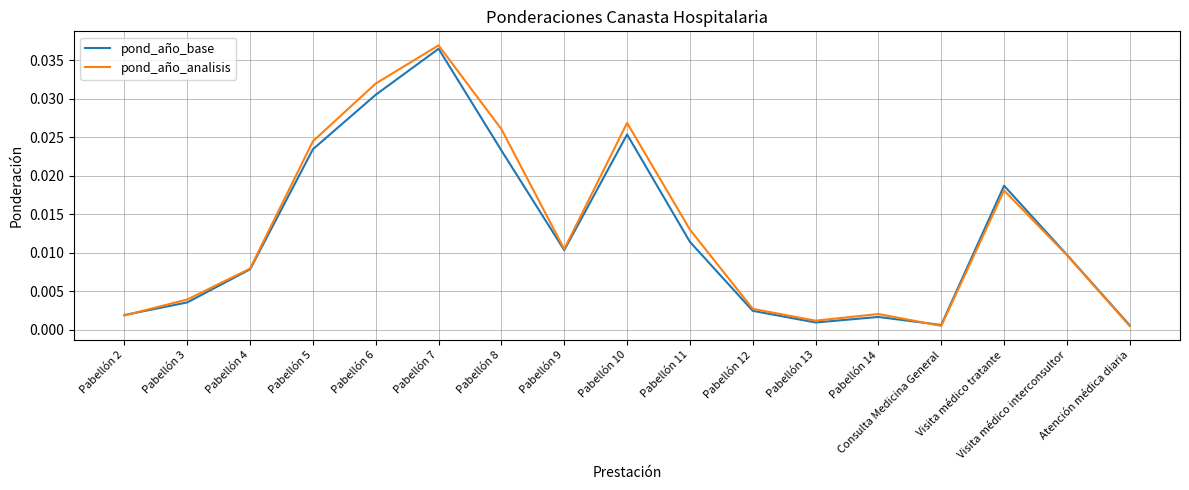

List the series in order of their overall mean, highest first.

pond_año_analisis, pond_año_base